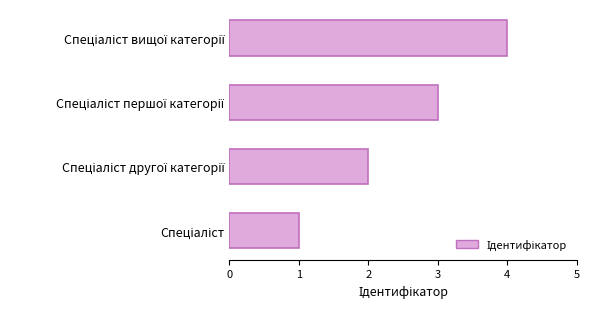

What is the difference between the maximum and minimum values?

3